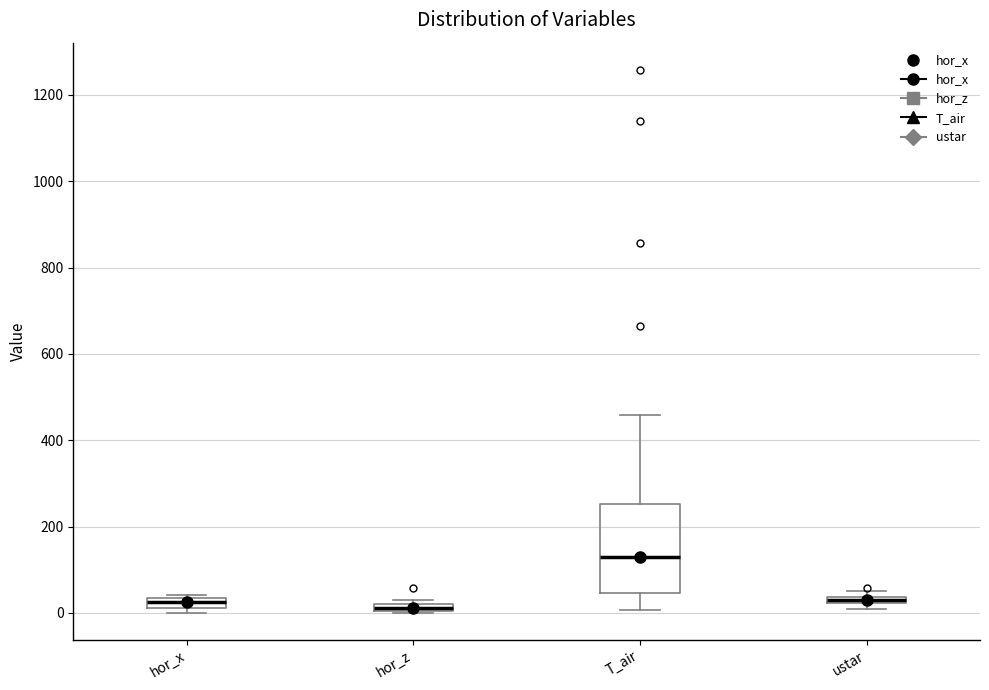

Where is the upper edge of the box for hor_x on the y-axis? The values are not printed on the chart, so give them approximately, as read against the axis.

40